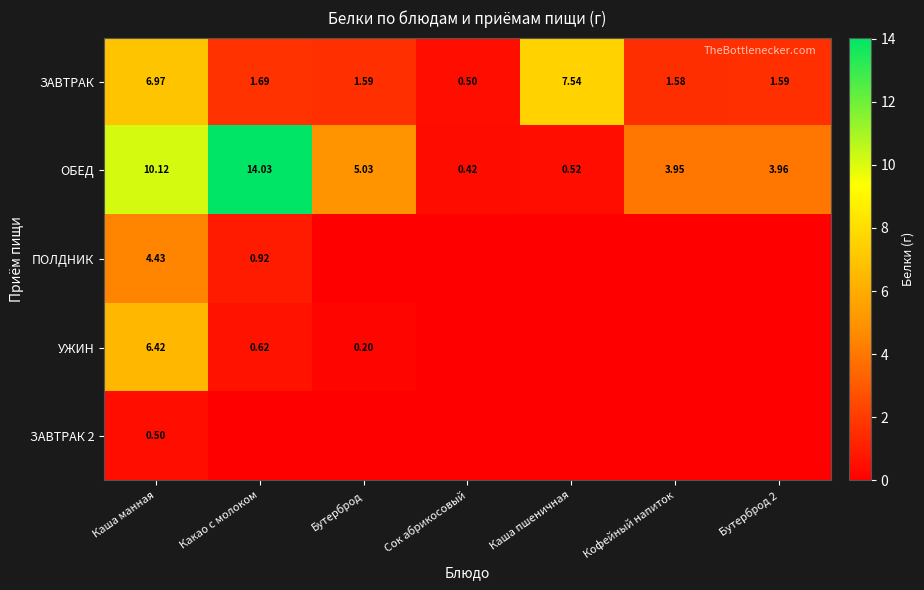

At which label does ОБЕД reach its peak?

Какао с молоком